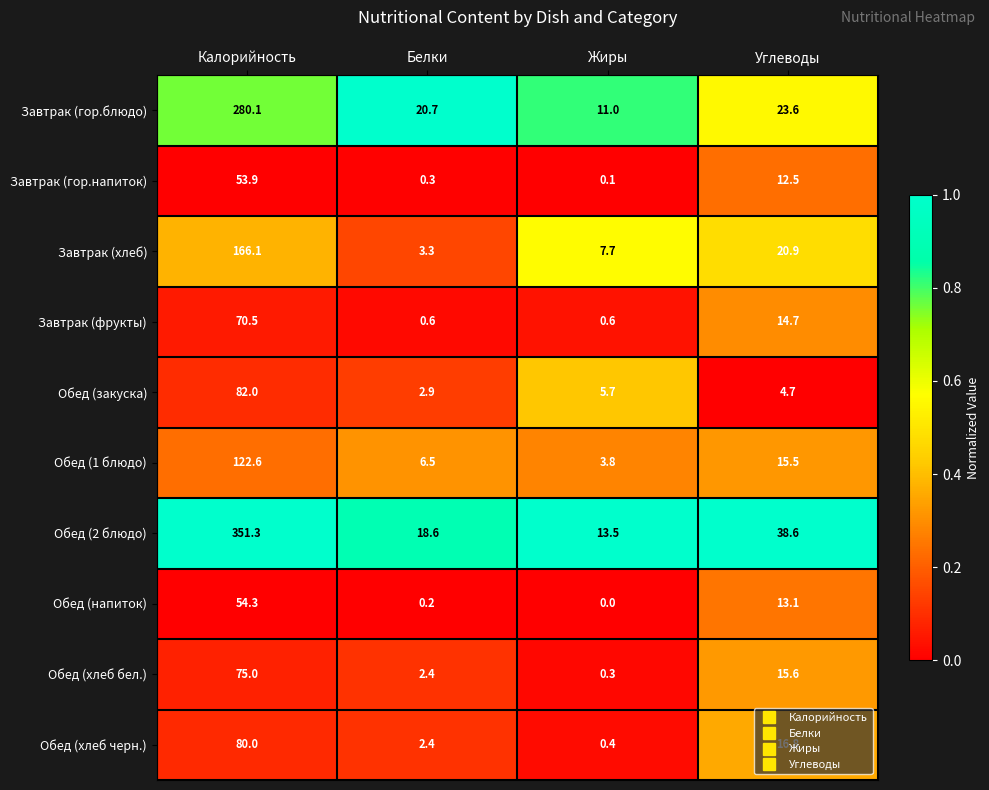

What is the sum of all Обед (хлеб бел.) values?

93.3